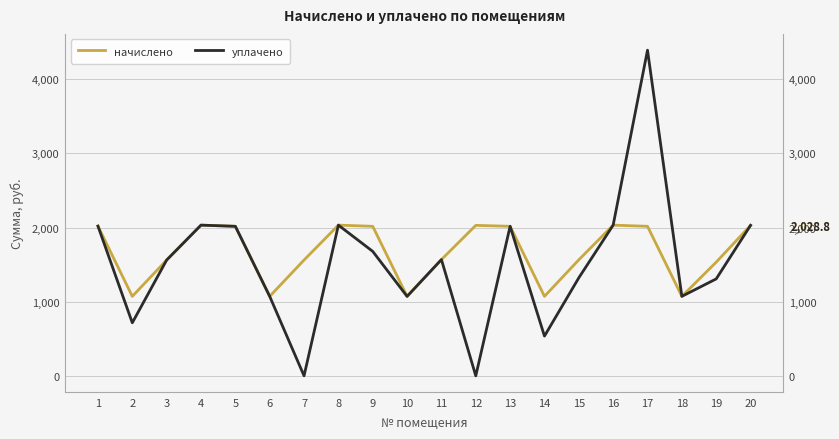

Reading left to right, what are all the values shown in this chart?

начислено: 2019.3	1071.7	1561.4	2032.0	2016.1	1071.7	1561.4	2032.0	2016.1	1071.7	1567.7	2028.8	2016.1	1071.7	1564.6	2032.0	2016.1	1071.7	1532.8	2028.8
уплачено: 2018.8	715.2	1561.3	2032.0	2016.1	1072.0	0.0	2032.0	1678.0	1071.3	1567.4	0.0	2016.1	535.8	1322.0	2032.0	4391.2	1071.7	1307.0	2028.8